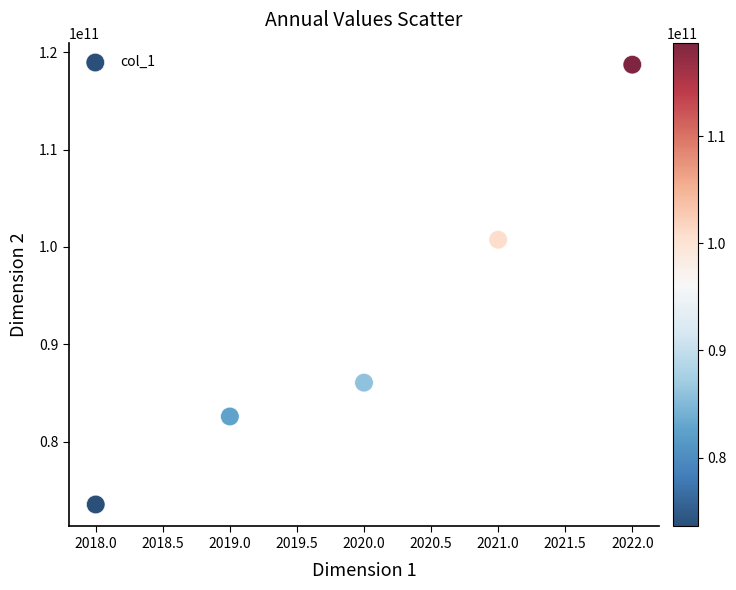

What is the average Y value?

92340160373